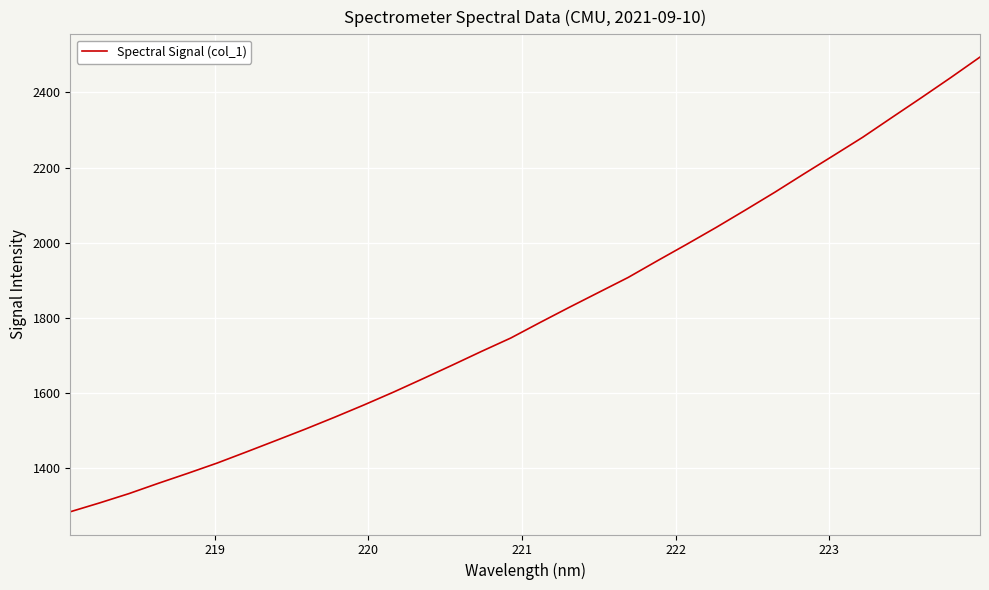

What is the difference between the maximum and minimum values?

1209.6